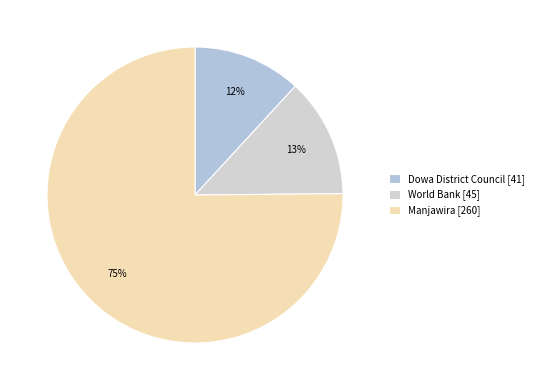

The Dowa District Council slice represents 1% of the pie. True or false?

False